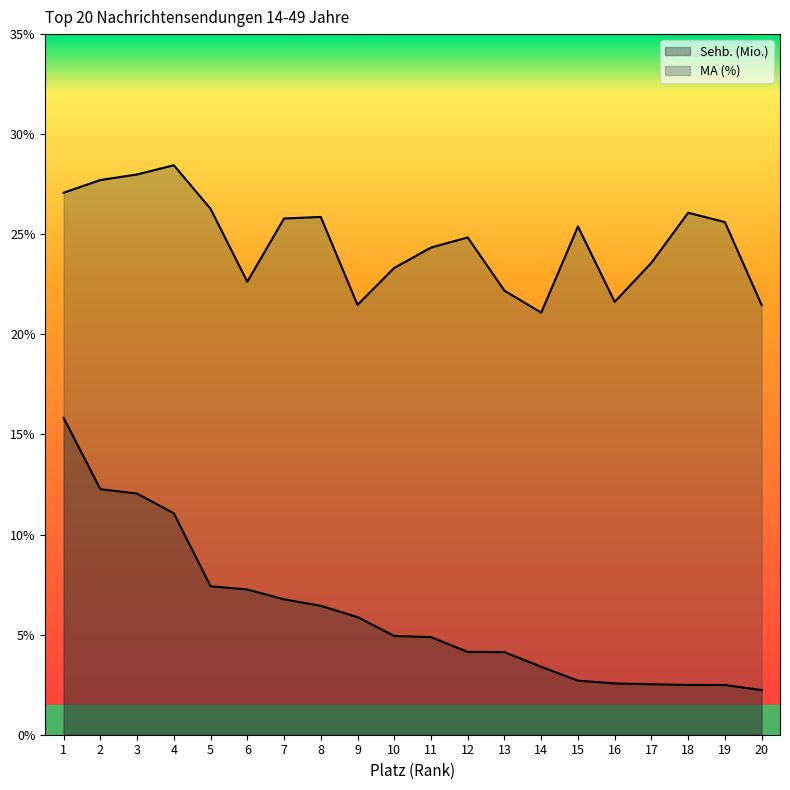

True or false: MA (%) and Sehb. (Mio.) cross at least once.

False